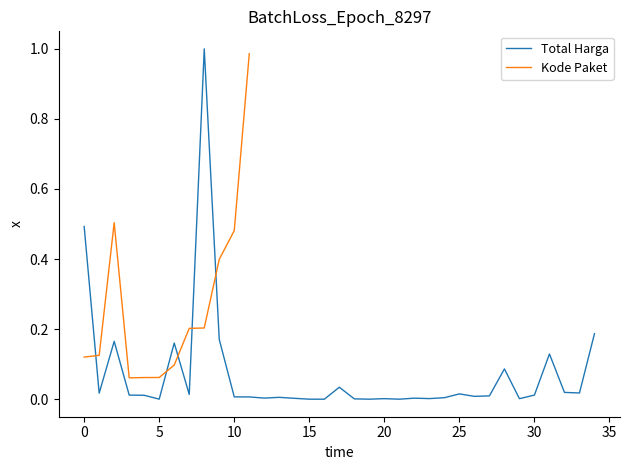

Is it true that Total Harga equals 0.5 at 0?

True